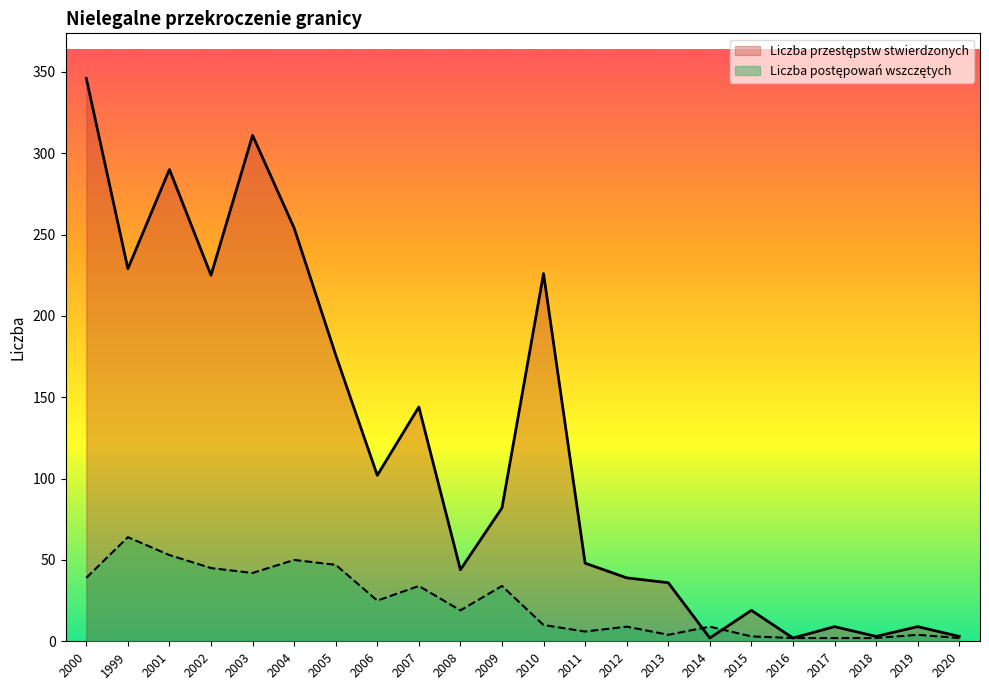

How many series are shown in this chart?

2